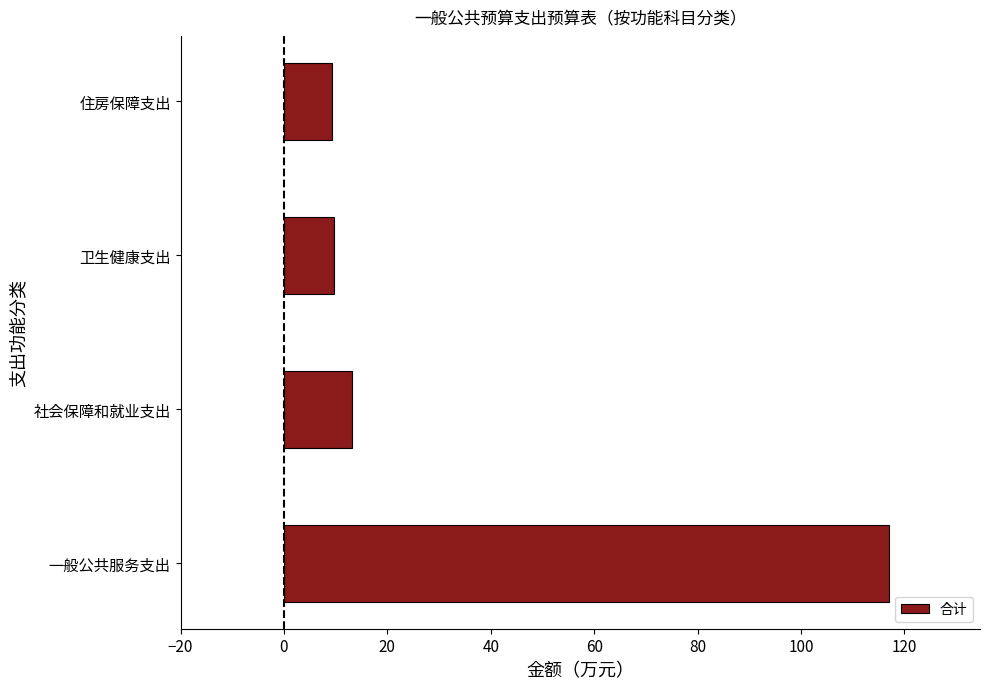

What is the minimum value shown in the chart?

9.3